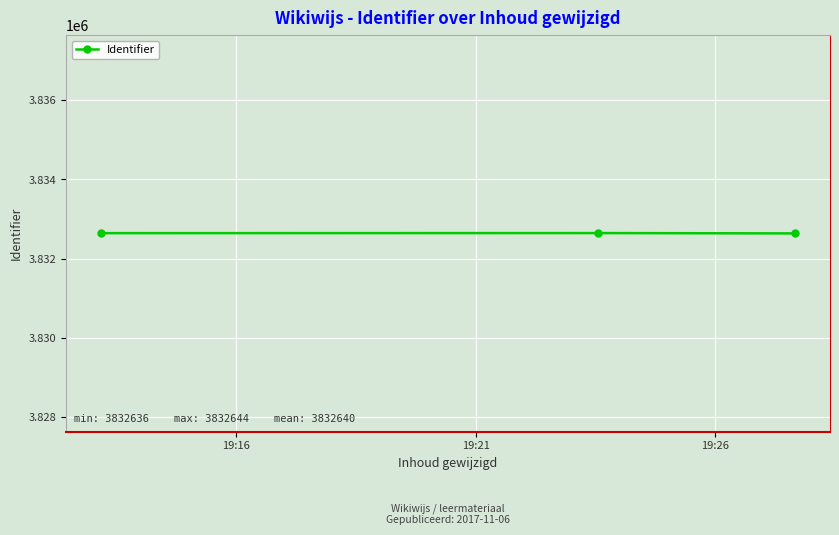

What is the value of the 2nd point from the left?

3832644